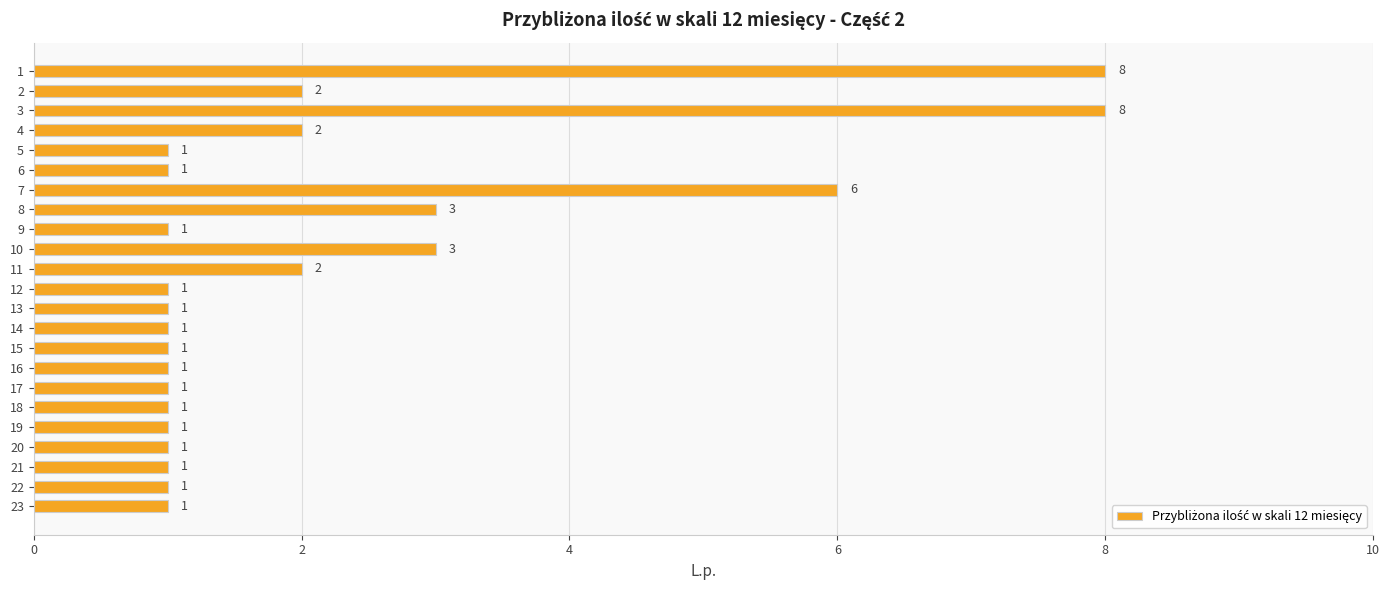

What is the approximate value at 21?

1